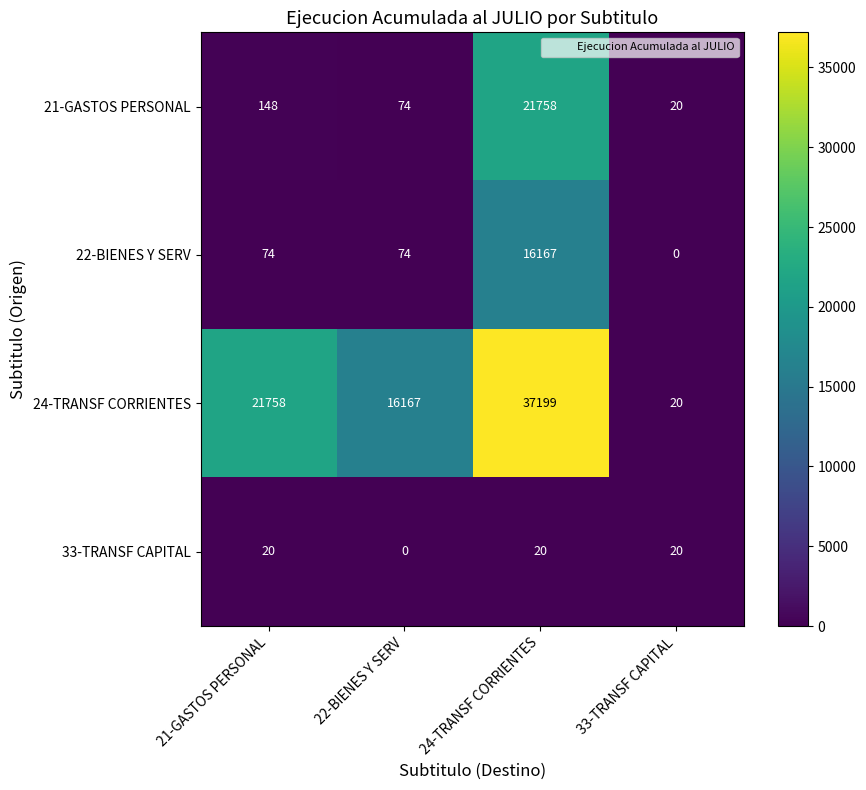

Rank the series by their maximum value, from highest to lowest.

24-TRANSF CORRIENTES, 21-GASTOS PERSONAL, 22-BIENES Y SERV, 33-TRANSF CAPITAL